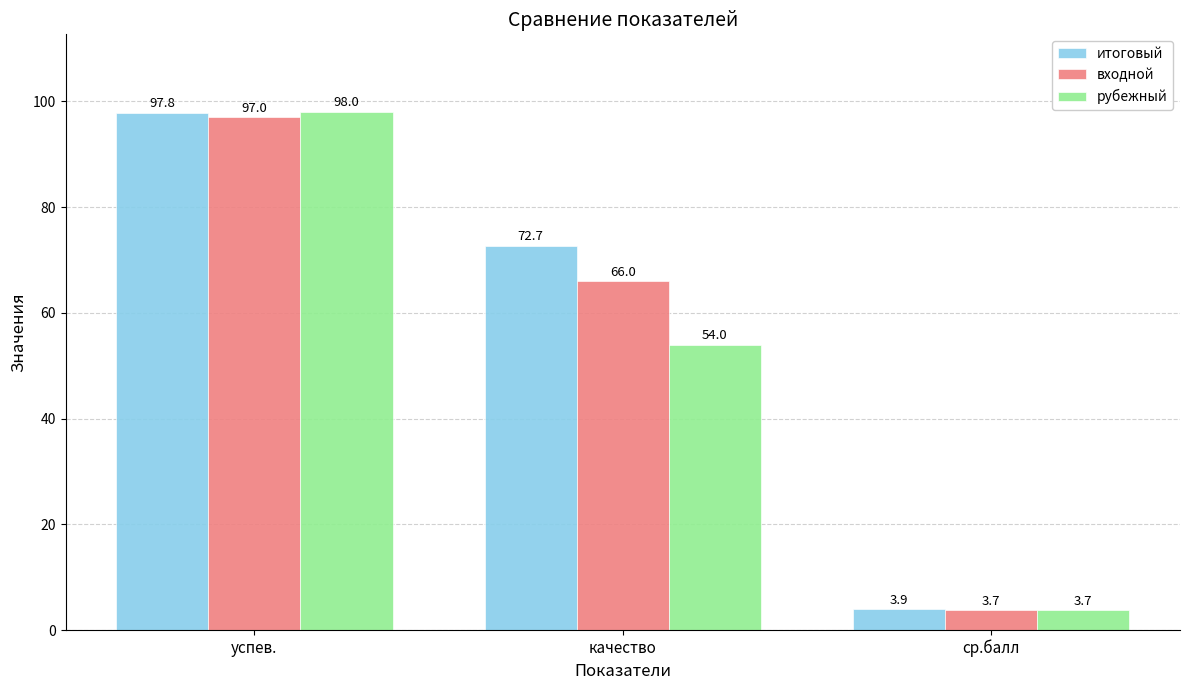

What is the total value across all series at успев.?

292.8